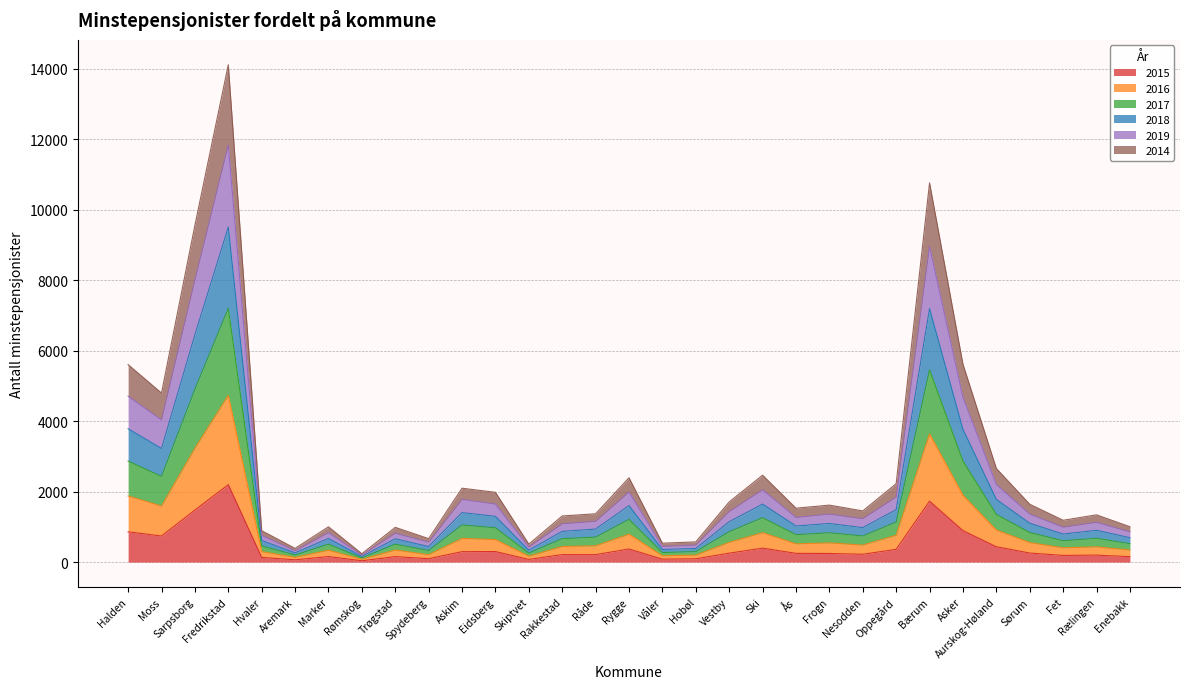

What is the minimum value for 2015?

38